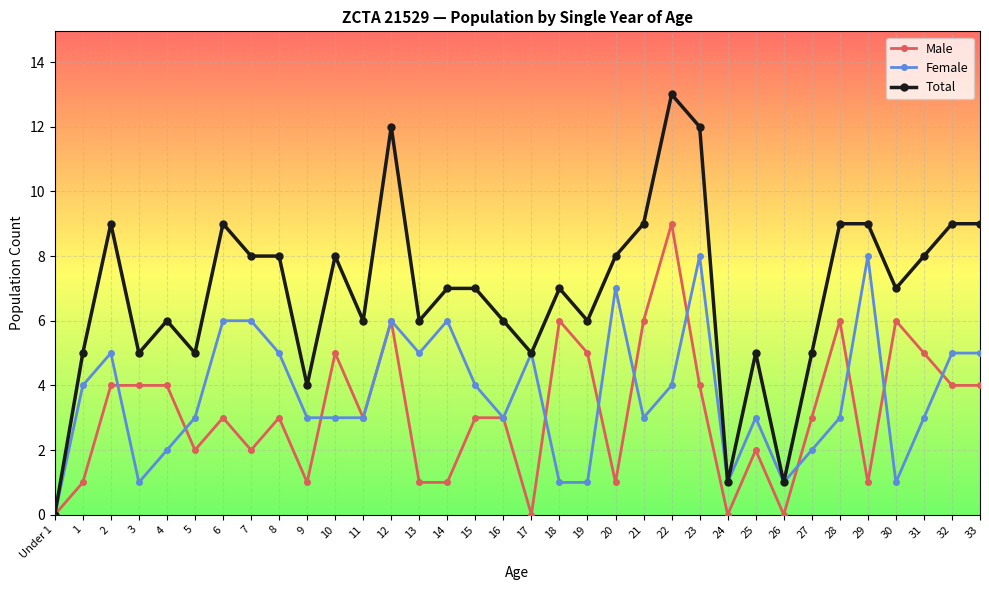

At which category is the sum across all series the highest?

22